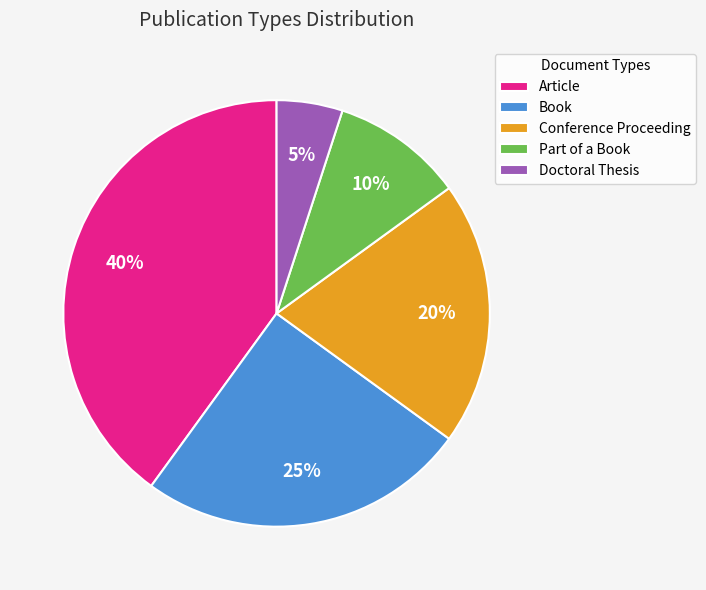

Is there a majority slice in this chart?

No